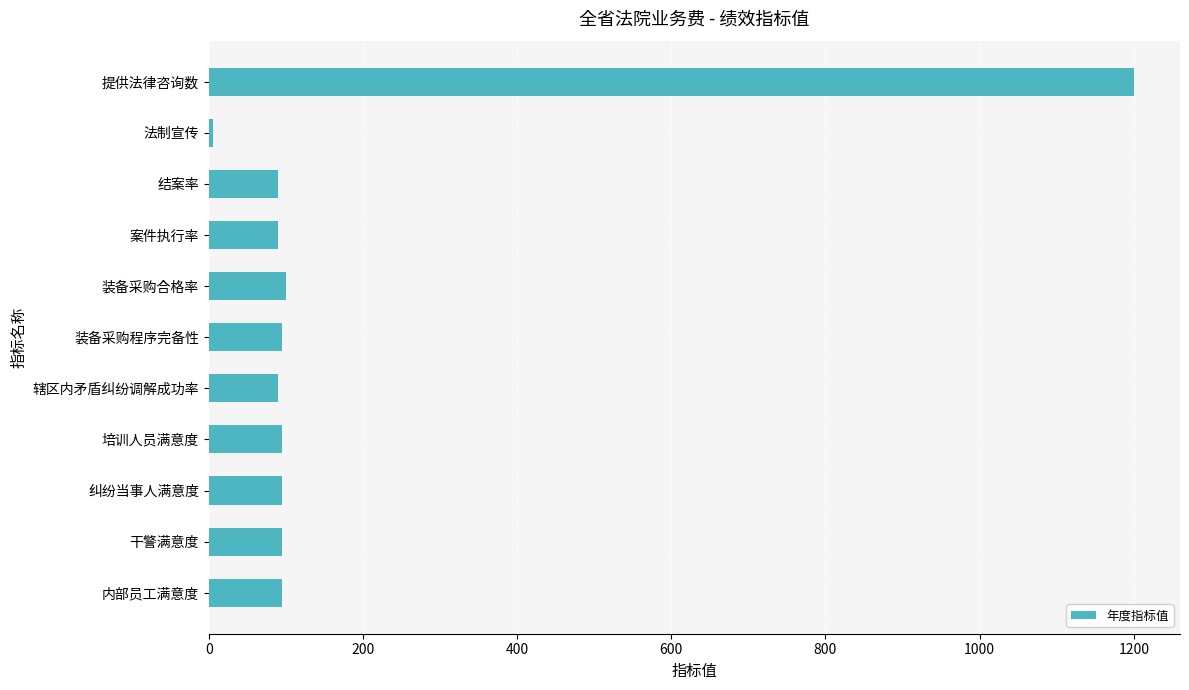

What is the maximum value shown in the chart?

1200